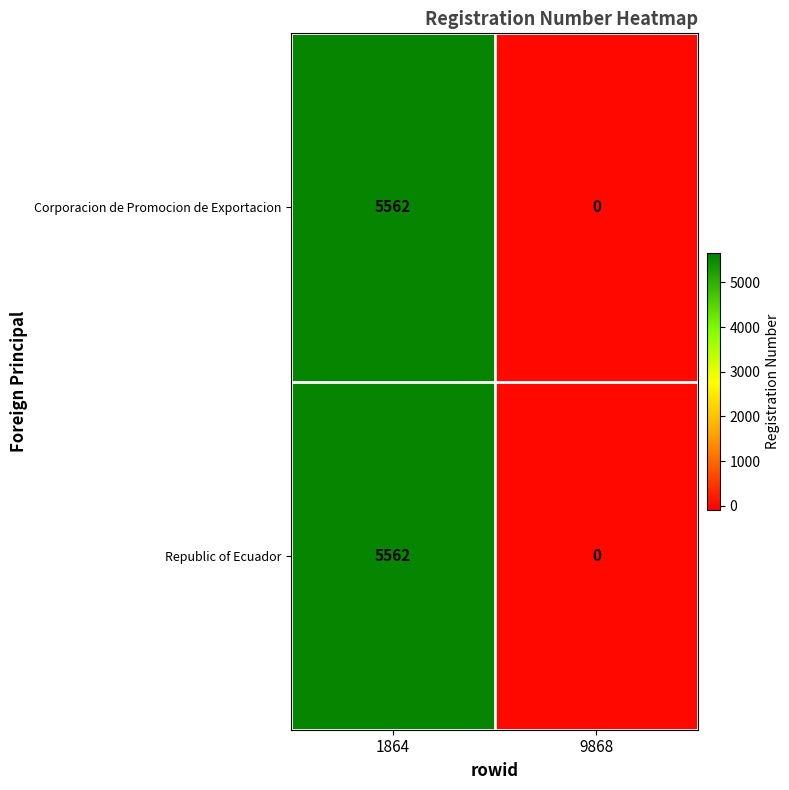

Reading left to right, what are all the values shown in this chart?

Corporacion de Promocion de Exportacion: 1864=5562	9868=0
Republic of Ecuador: 1864=5562	9868=0